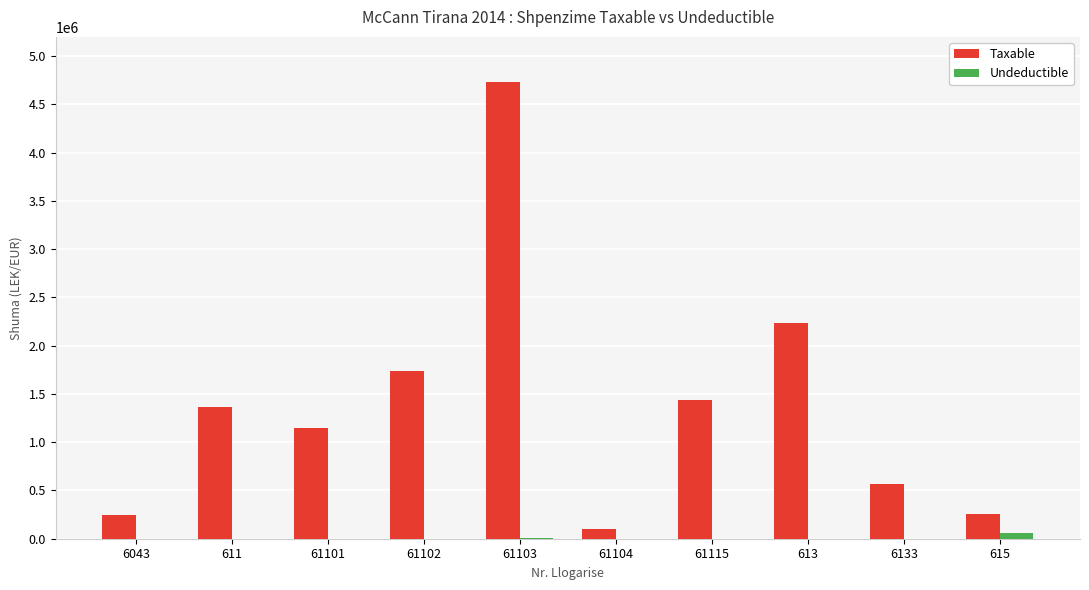

How many groups of bars are there?

10